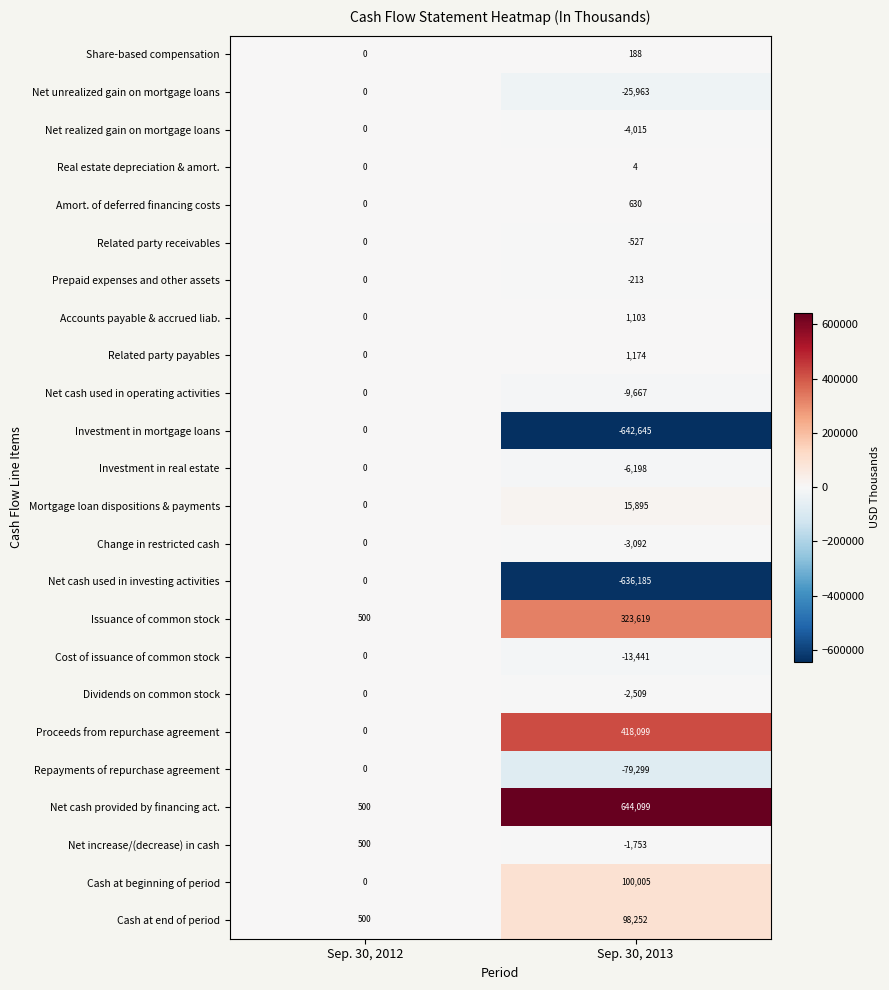

Which label corresponds to the largest value in the chart?

Sep. 30, 2013